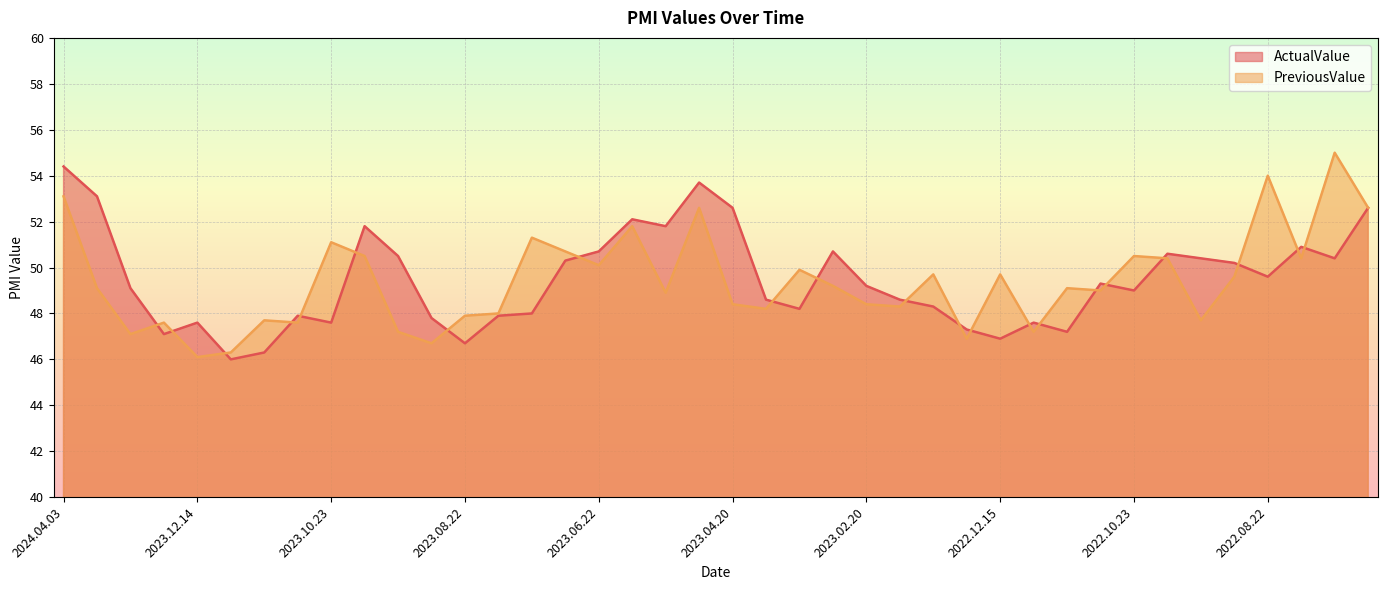

What is the total value across all series at 2023.02.02?

96.9